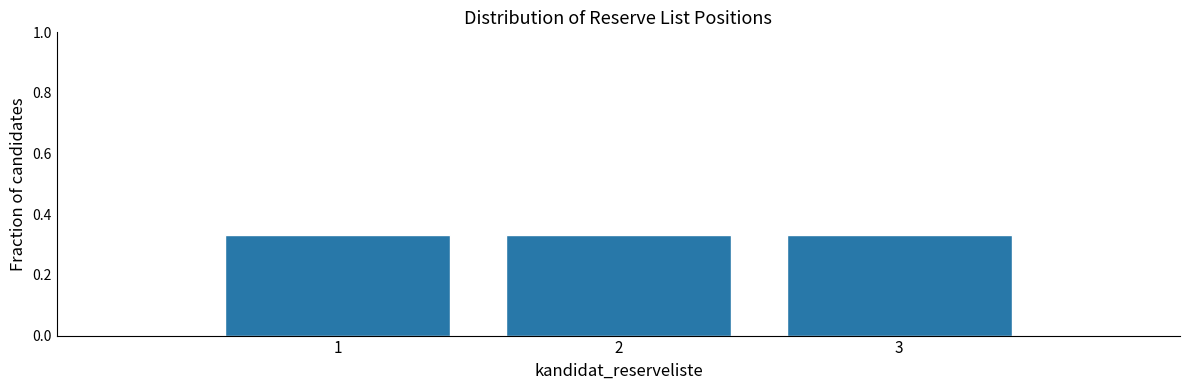

Reading left to right, transcribe this chart: for each bar, give the range it covers on the x-axis and its height. The values are not printed on the chart, so give them approximately, as read against the axis.

0.5 to 1.5: 0.34
1.5 to 2.5: 0.34
2.5 to 3.5: 0.34